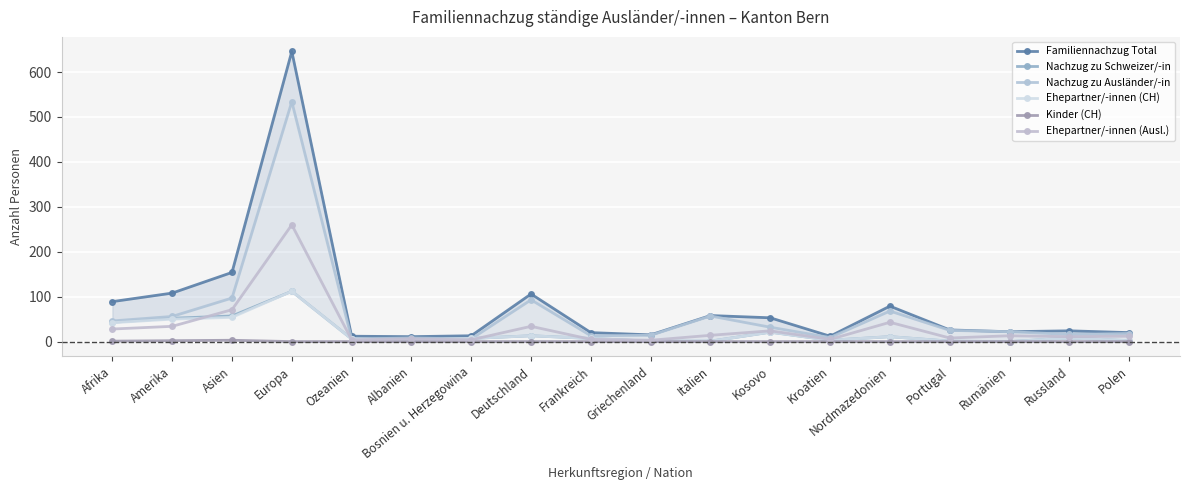

The value of Familiennachzug Total at Polen is 5. True or false?

False